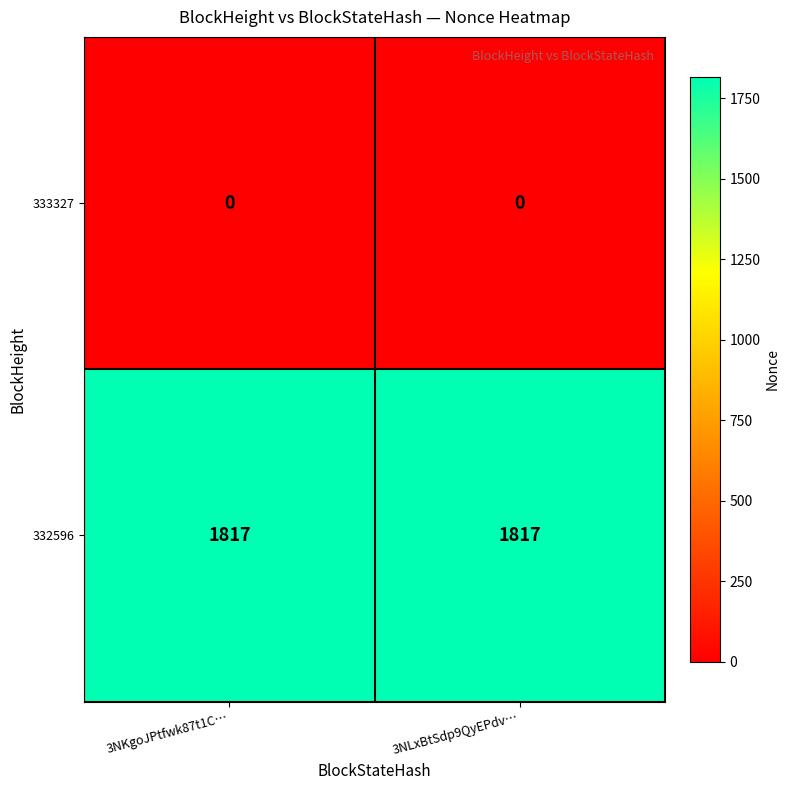

What is the highest value of the 332596 series?

1817